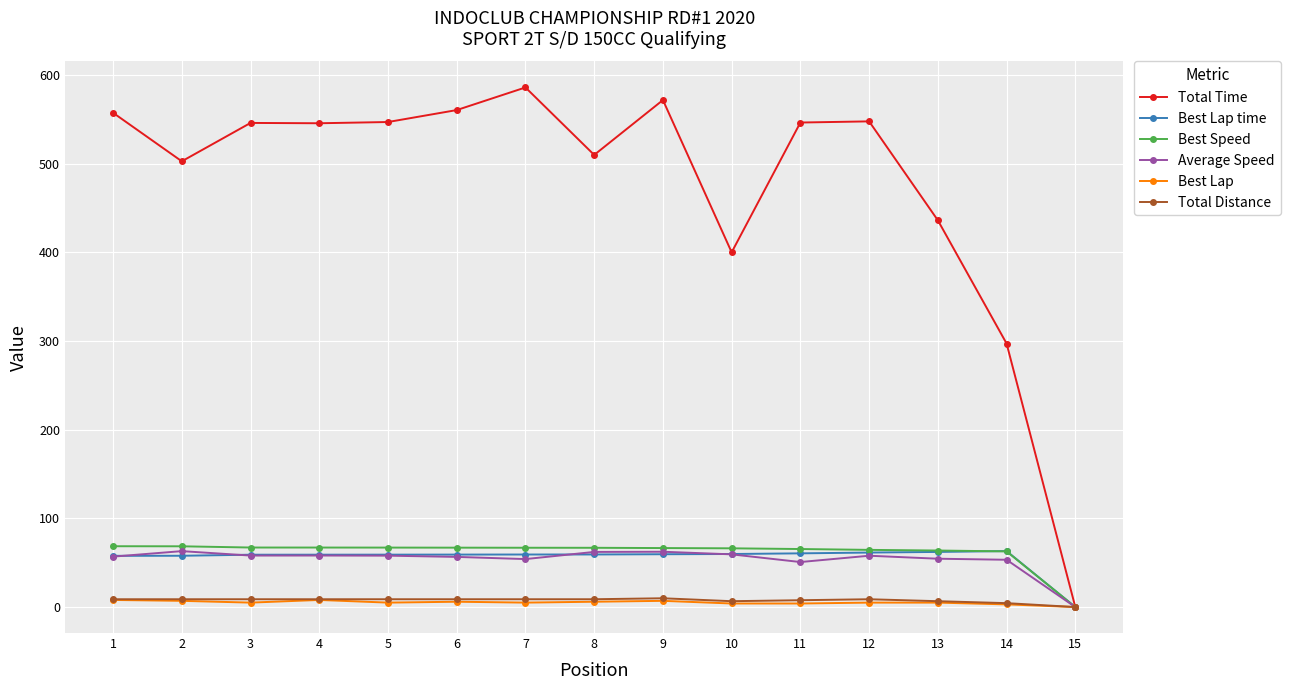

What is the highest value of the Best Lap time series?

63.1